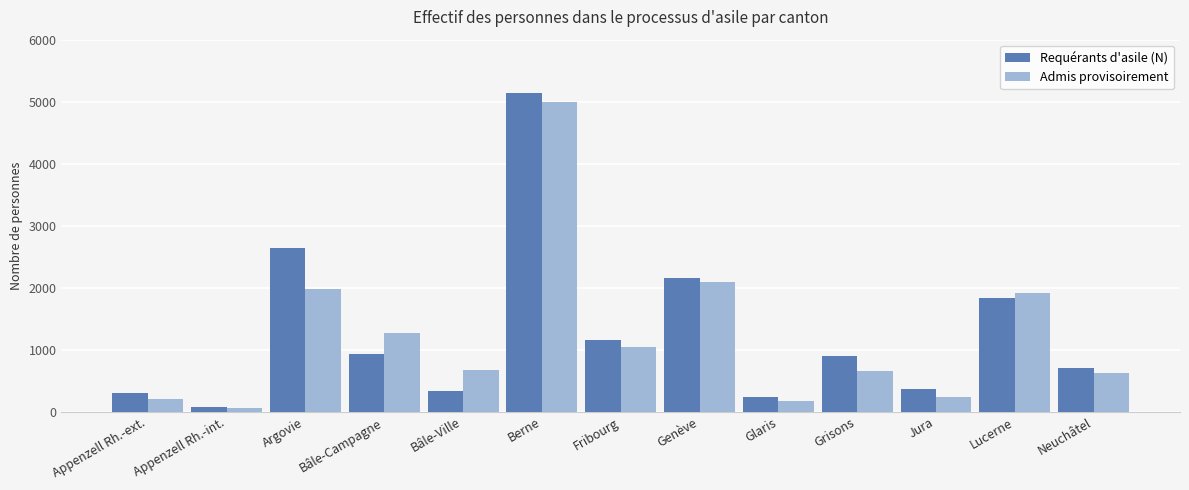

What position from the left is Glaris?

9